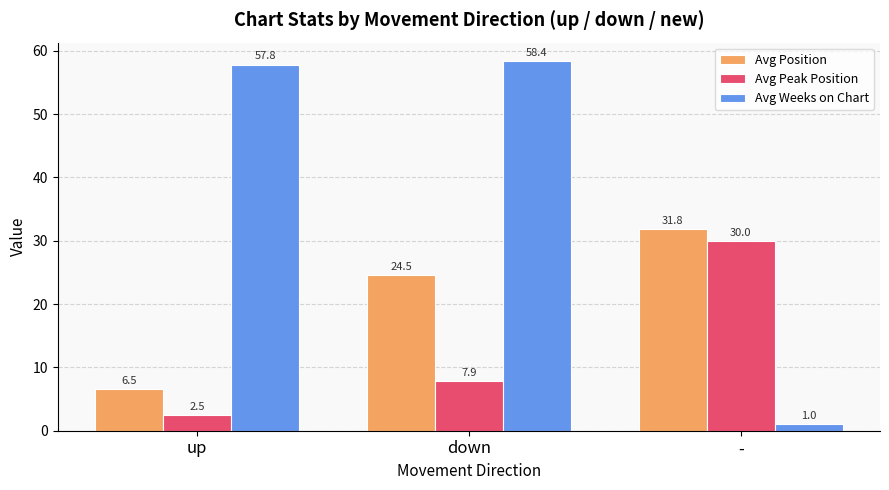

Which category has the highest value in the Avg Peak Position series?

-